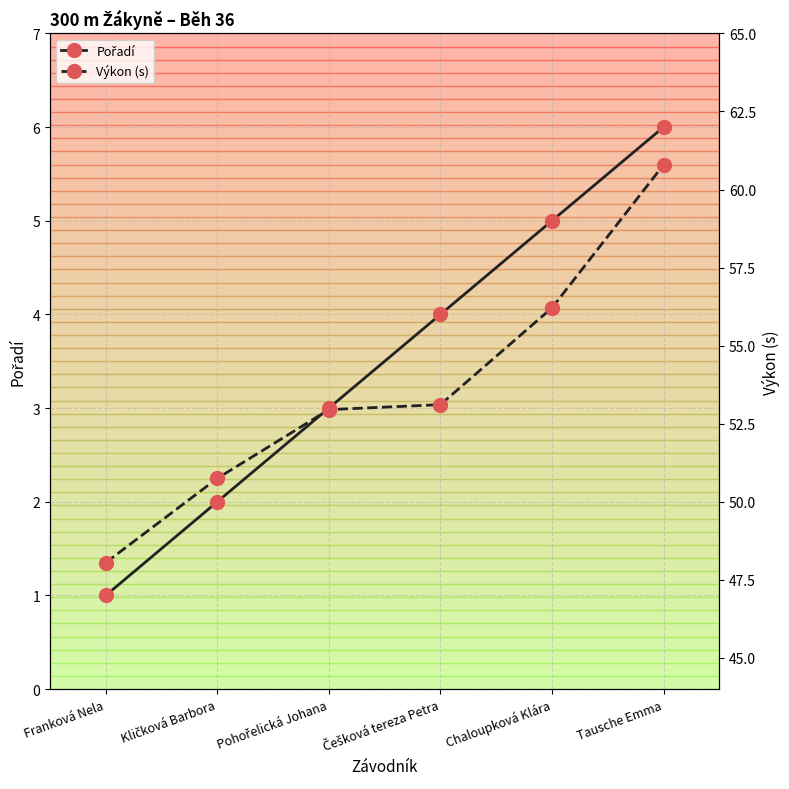

What are all the series names shown in the legend?

Pořadí, Výkon (s)